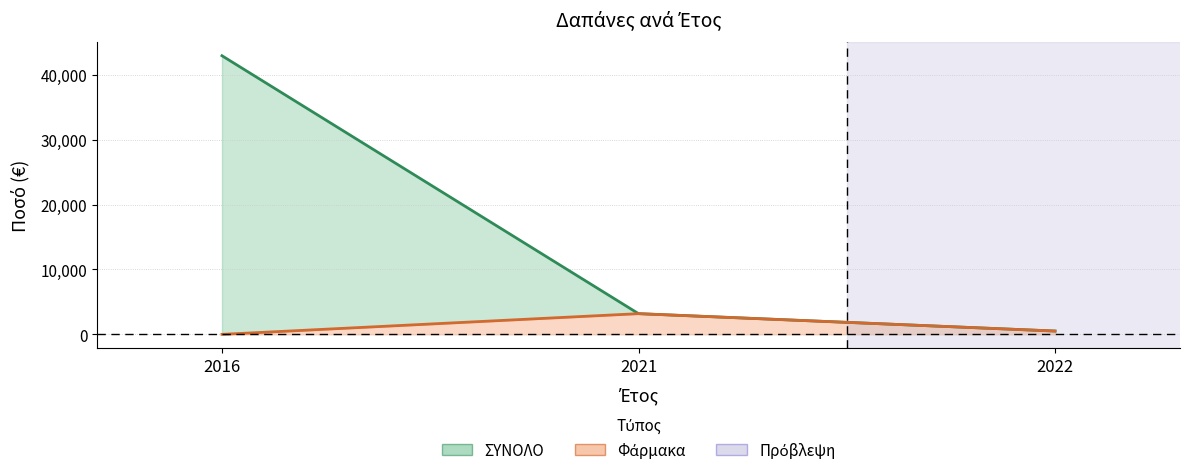

Does the chart have visible grid lines?

Yes